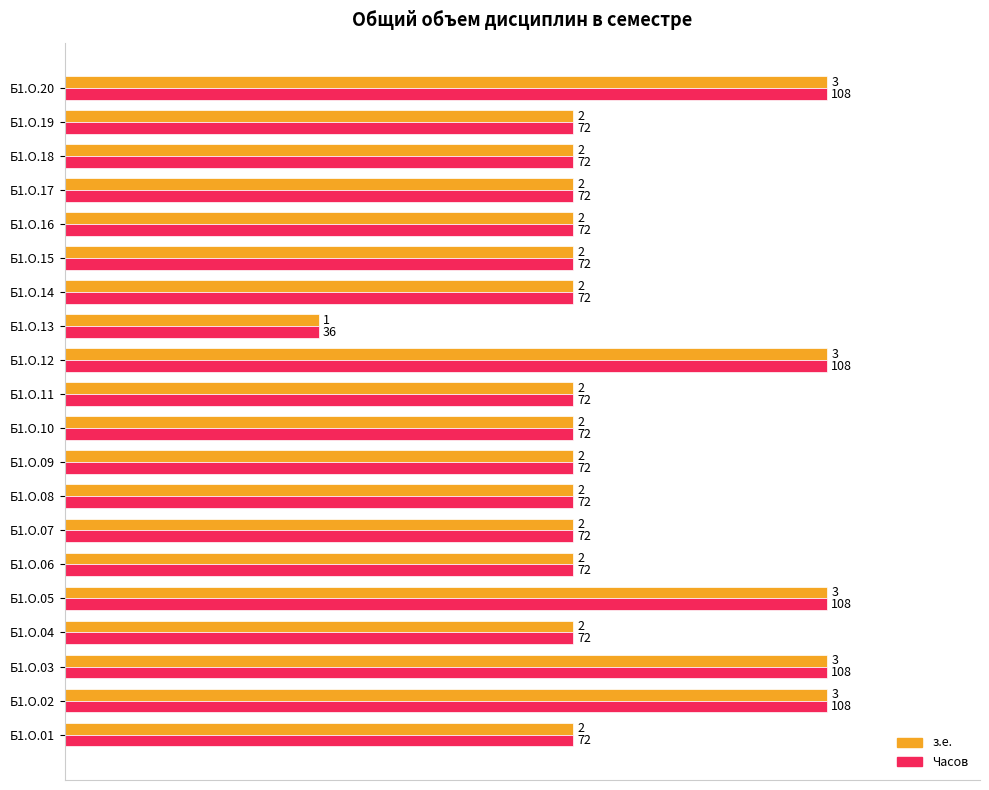

What are all the series names shown in the legend?

з.е., Часов